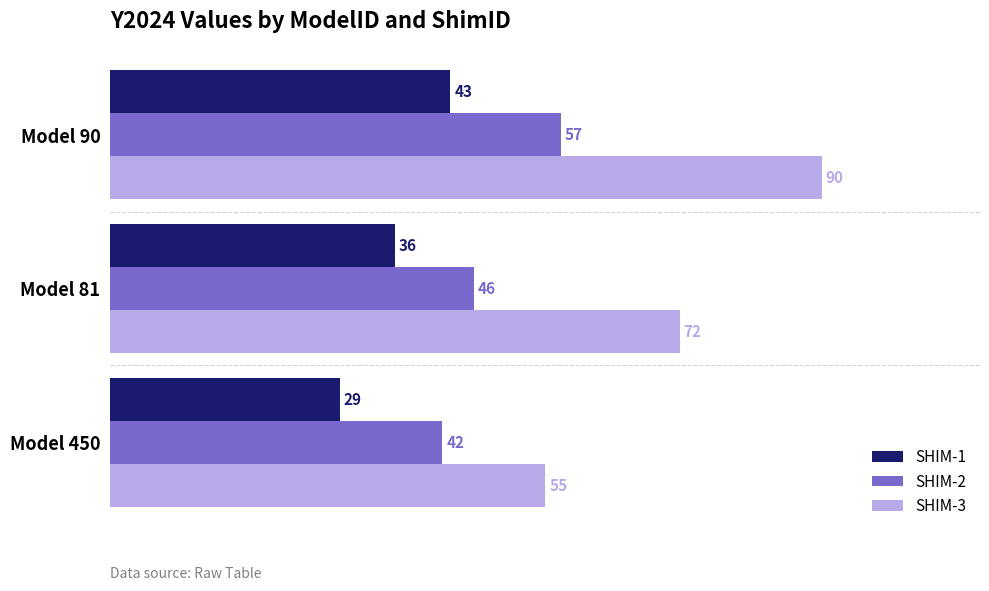

What is the difference between the highest and lowest values at Model 450?

26